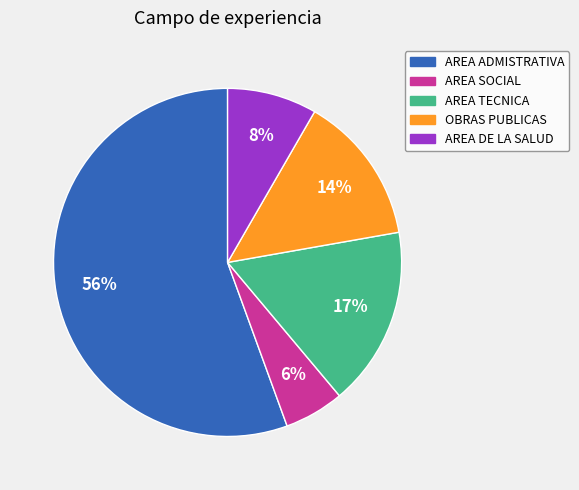

Combined, do OBRAS PUBLICAS and AREA ADMISTRATIVA account for over 50%?

Yes